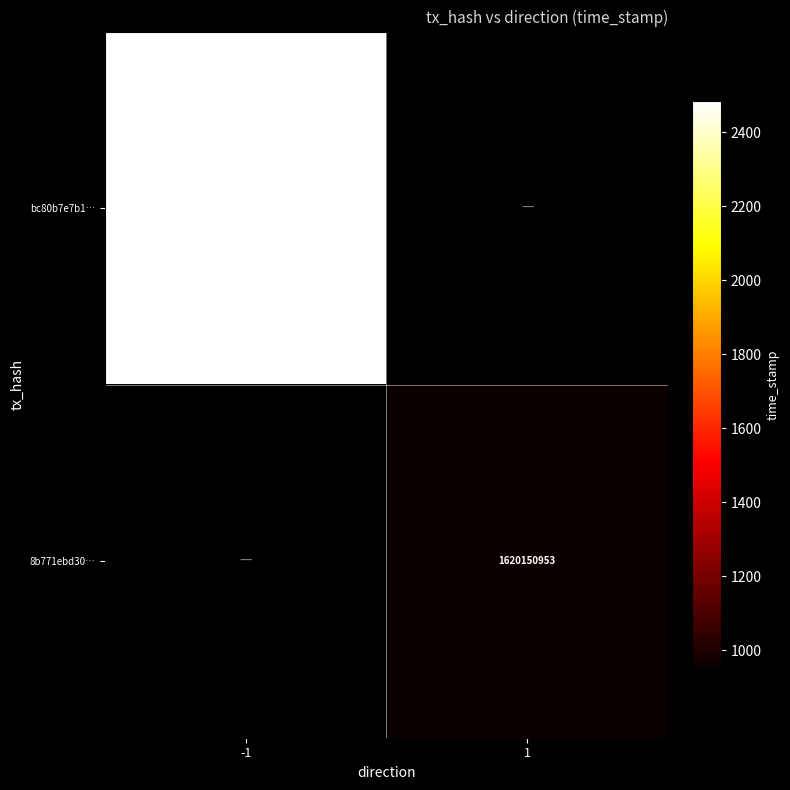

Rank the series by their maximum value, from lowest to highest.

8b771ebd30f96178012d16f441b882340f704bd, bc80b7e7b18fa41dde3e17723af6f13c2811fa8